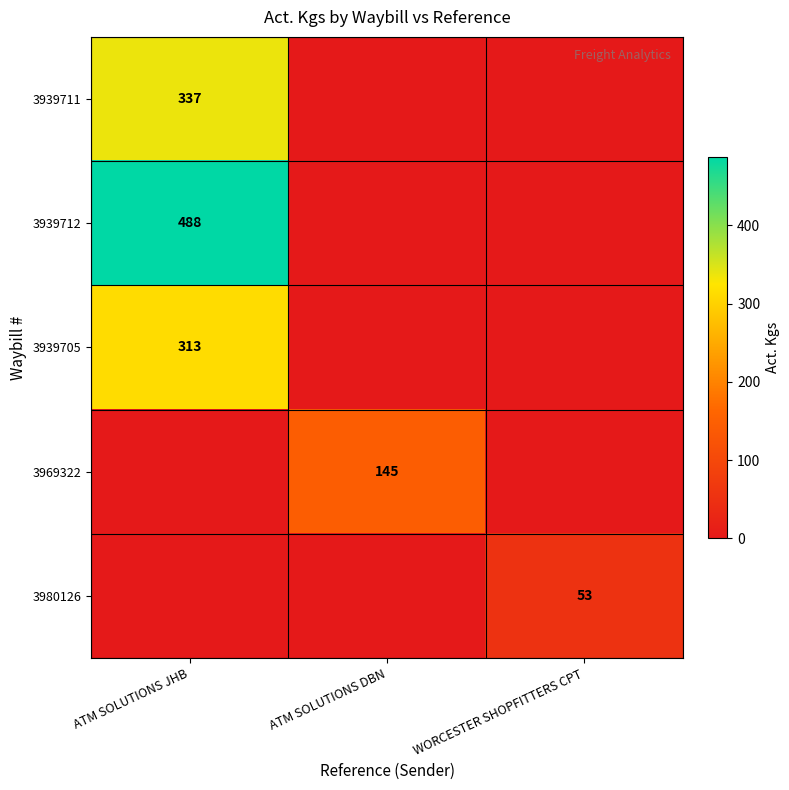

The value of 3939711 at ATM SOLUTIONS JHB is 337. True or false?

True